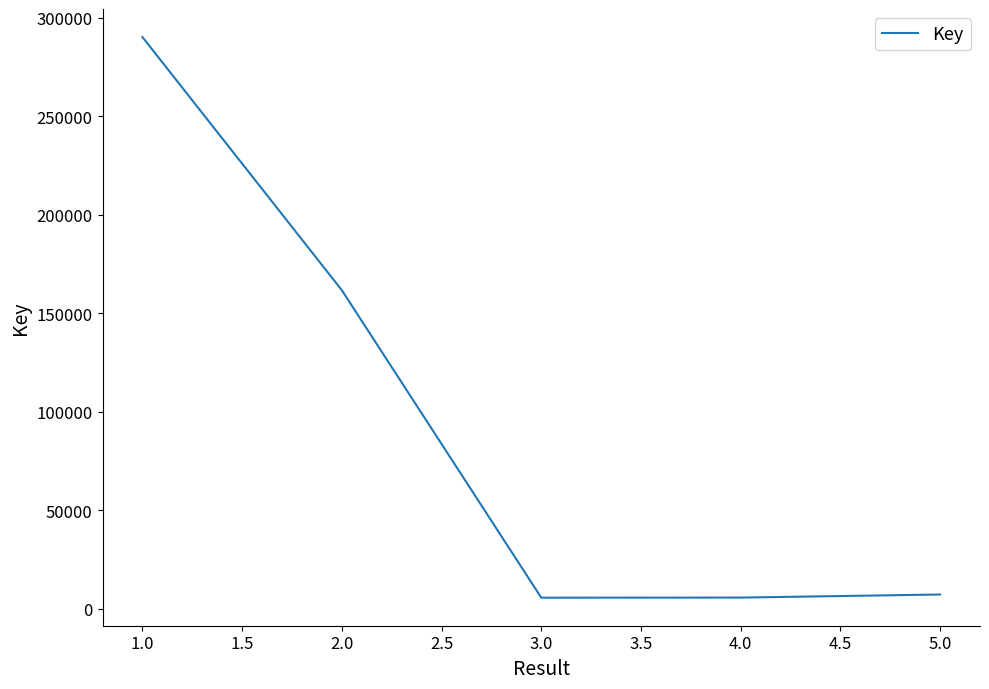

What is the smallest value displayed?

5588